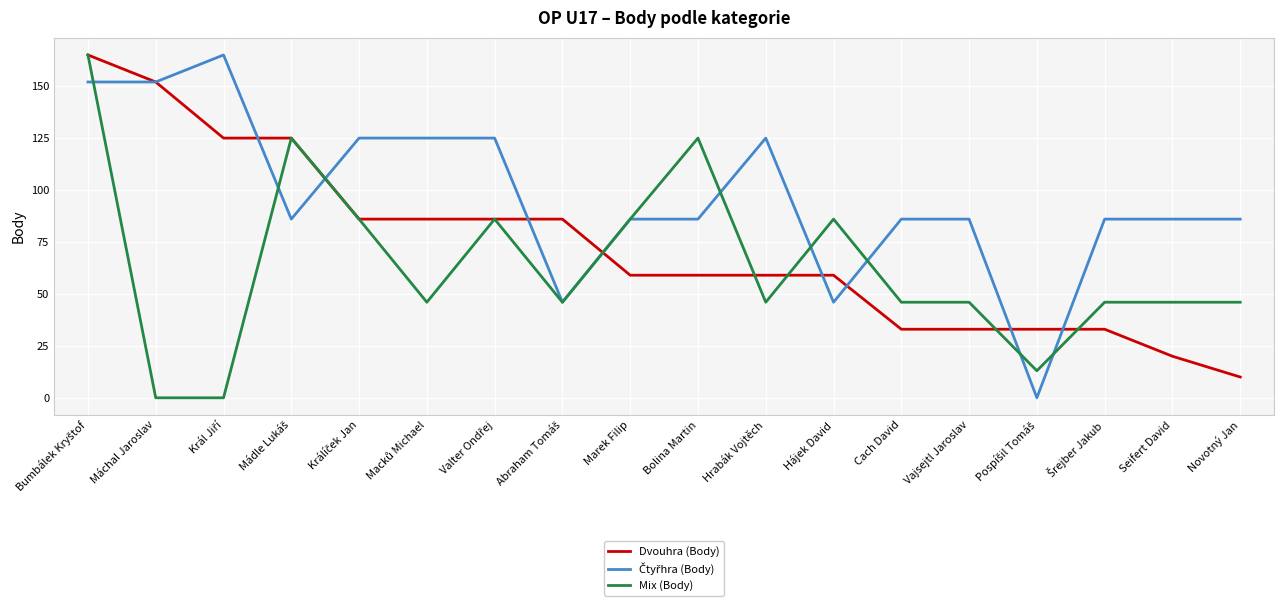

Is it true that Dvouhra (Body) equals 84 at Hrabák Vojtěch?

False